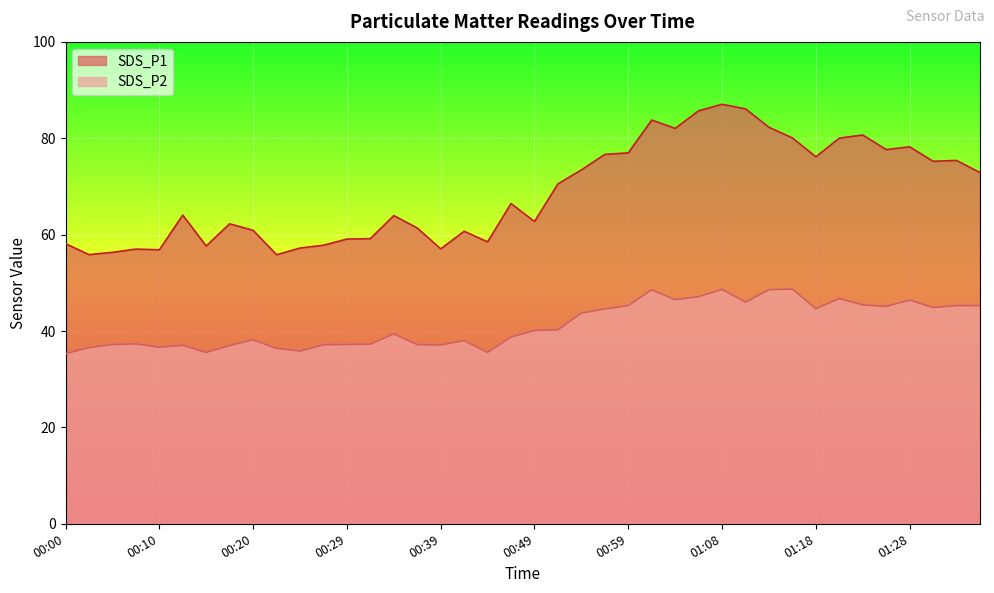

How many data points does each series have?

40